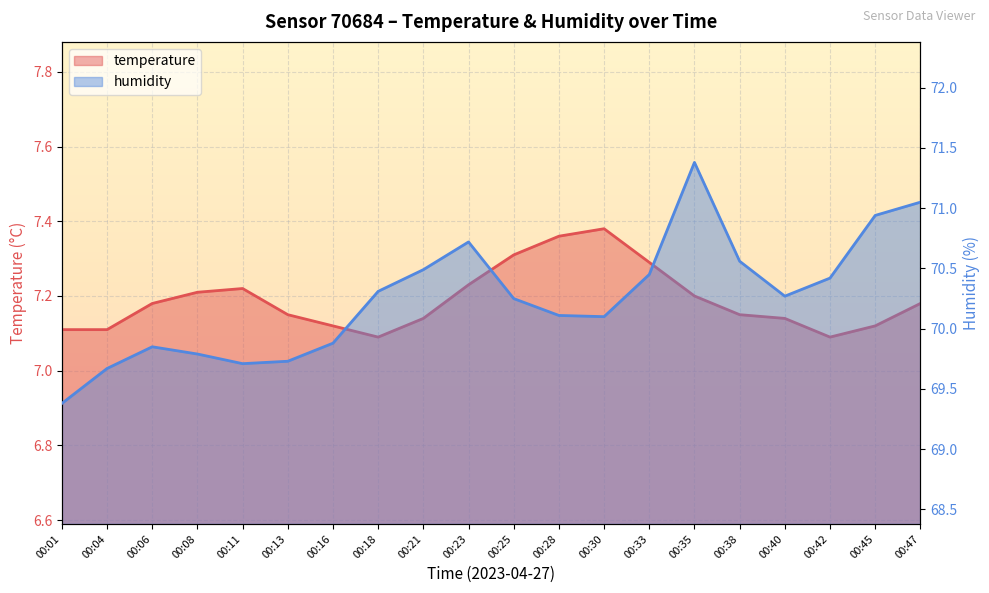

The temperature series shows 12.0 at 00:45. True or false?

False